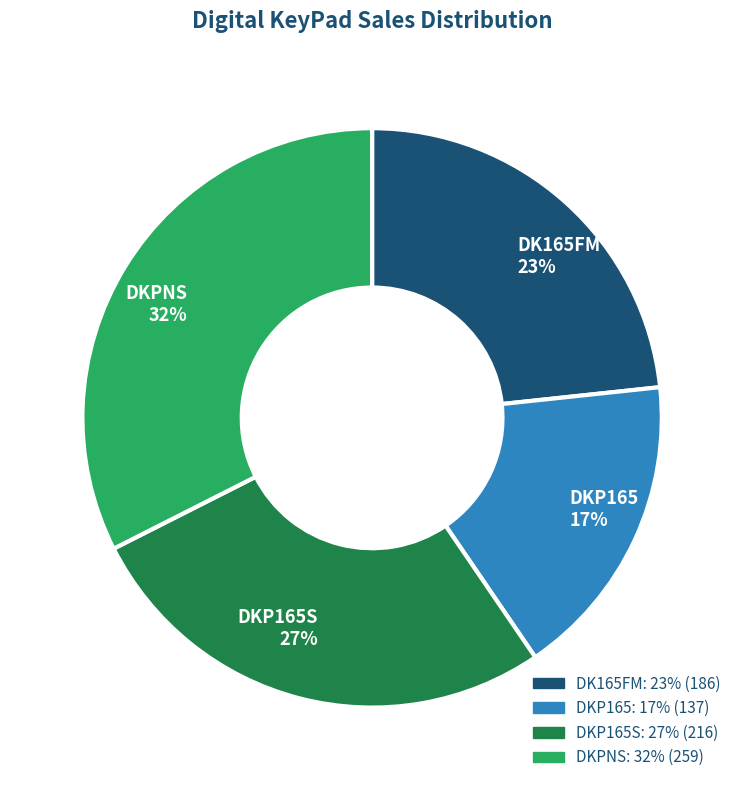

To the nearest percent, what is the average slice percentage?

25%